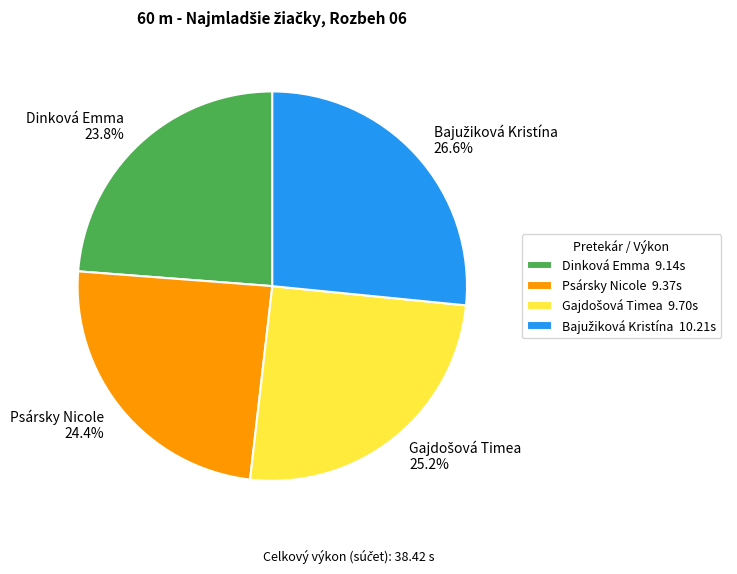

Which slice is the smallest?

Dinková Emma